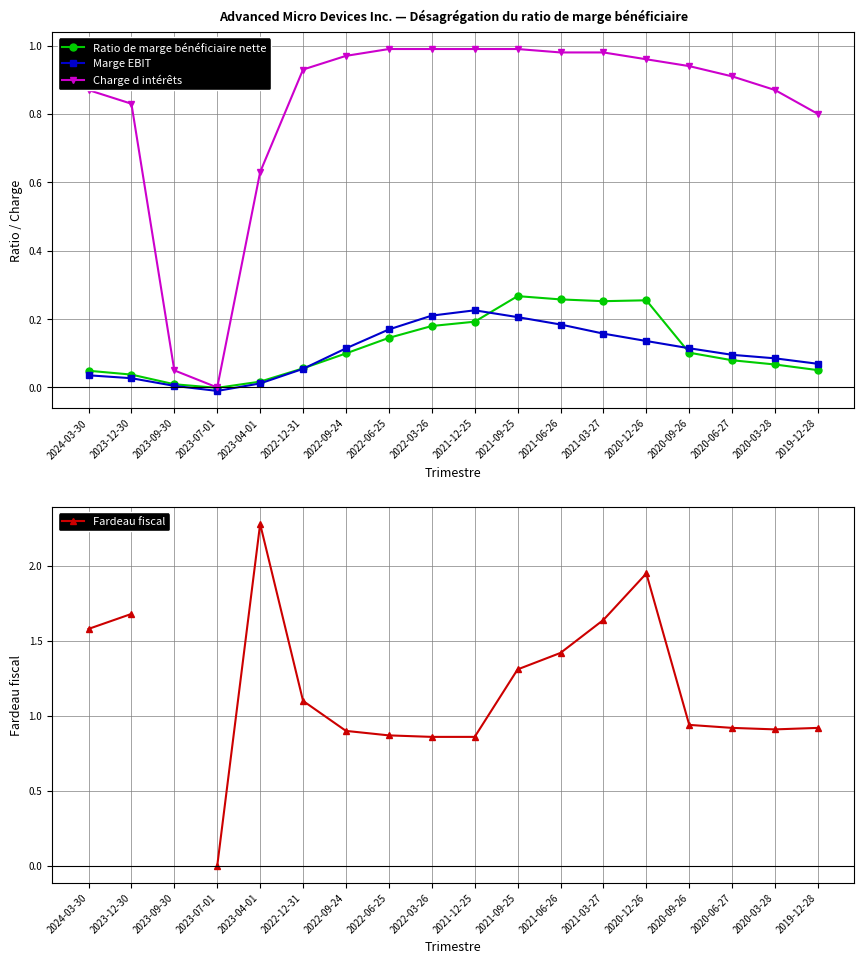

What is the difference between the highest and lowest values at 2022-12-31?

1.0